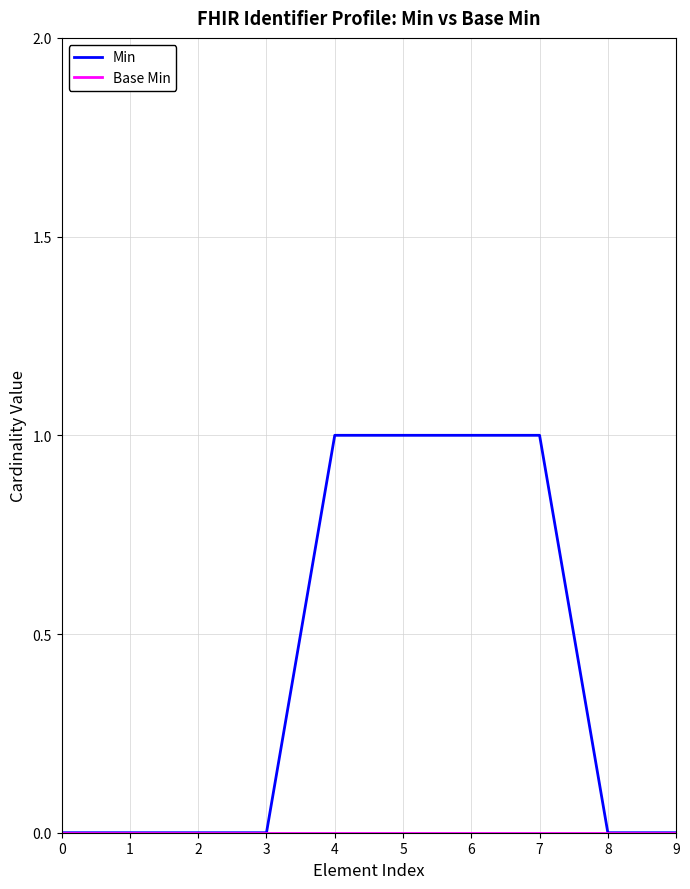

The Min series shows 1 at 2. True or false?

False